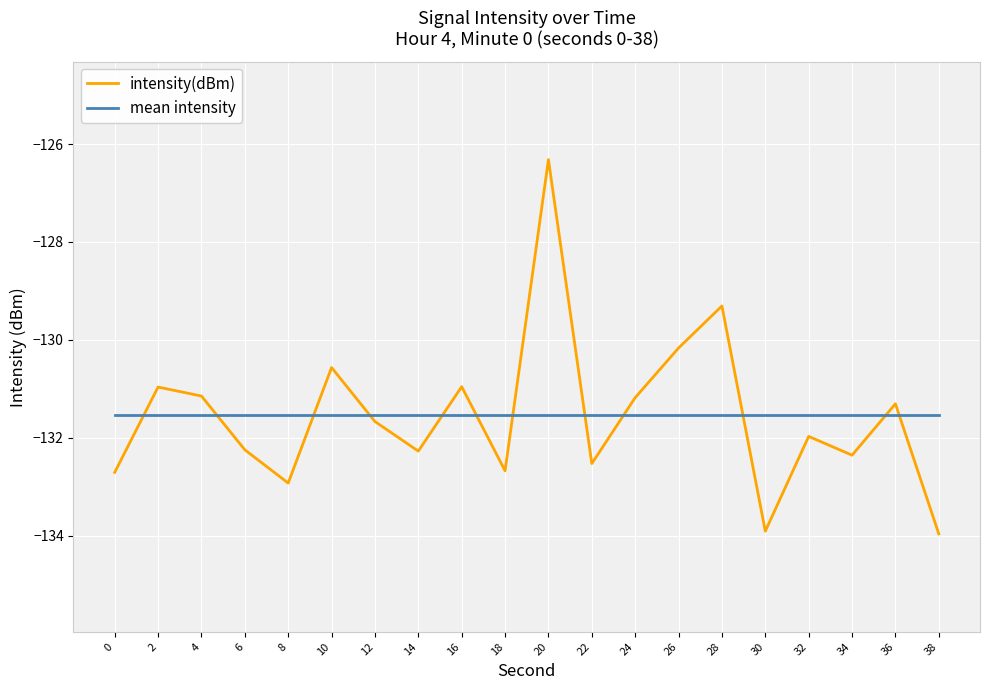

Rank the series by their maximum value, from highest to lowest.

intensity(dBm), mean intensity